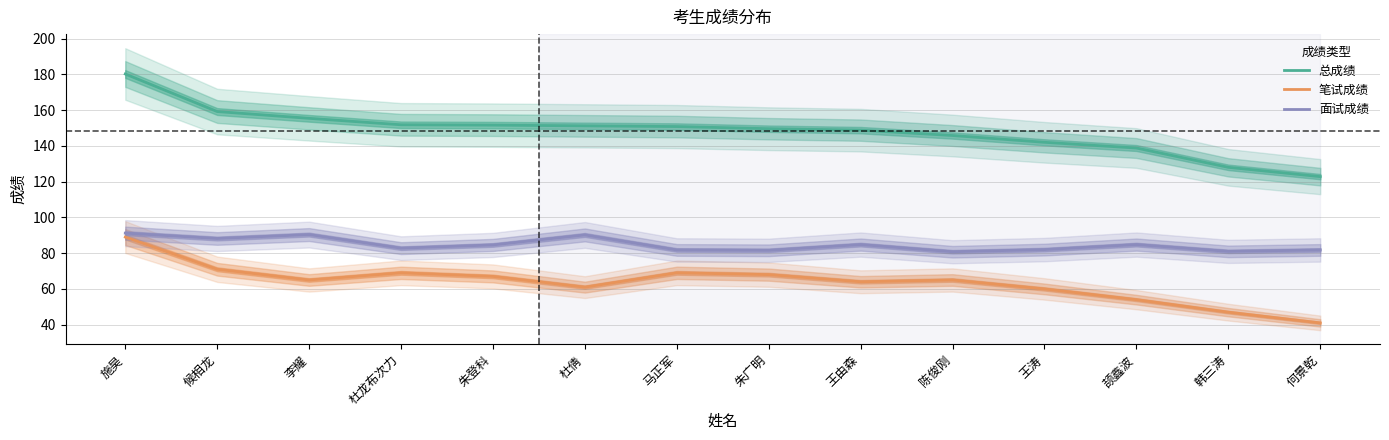

What are all the series names shown in the legend?

总成绩, 笔试成绩, 面试成绩